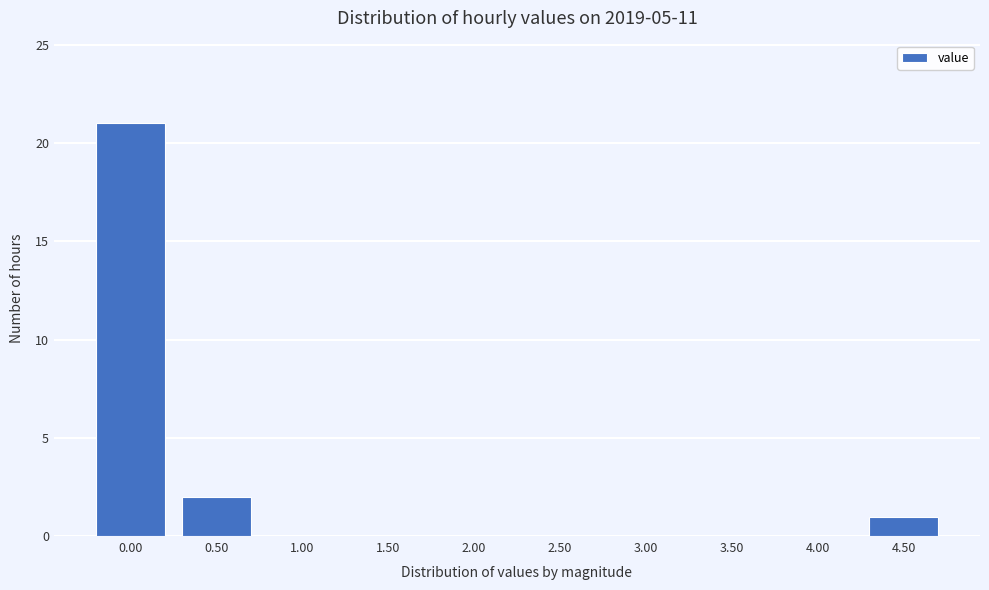

Reading left to right, transcribe all the data shown in this chart.

0.00=21	0.50=2	1.00=0	1.50=0	2.00=0	2.50=0	3.00=0	3.50=0	4.00=0	4.50=1